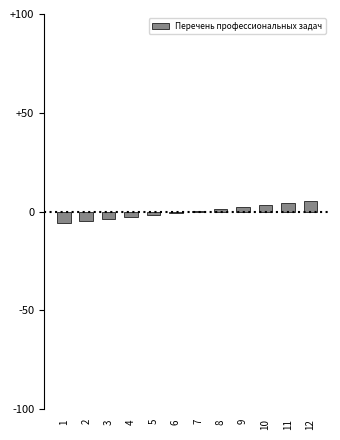

How many data points does each series have?

12